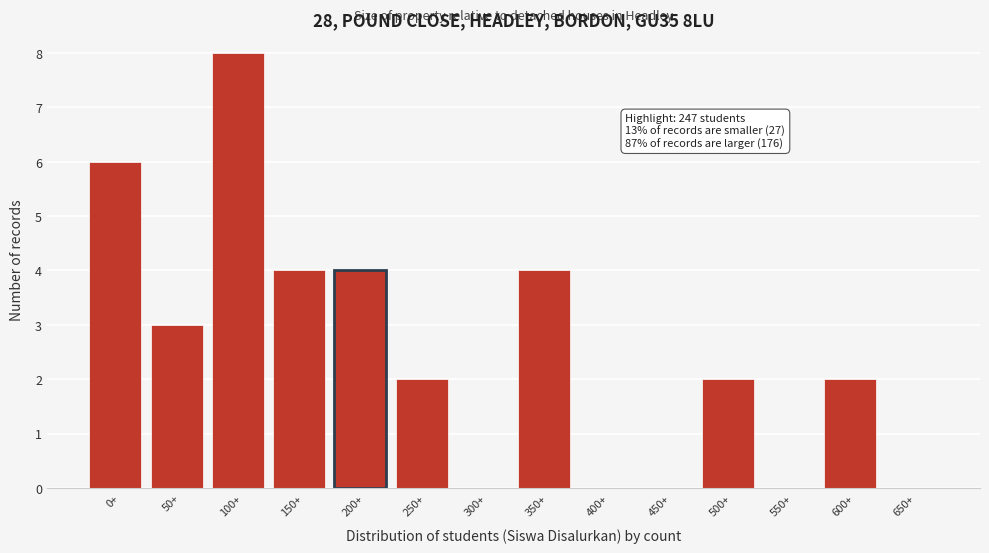

Reading left to right, what are all the values shown in this chart?

0+=6	50+=3	100+=8	150+=4	200+=4	250+=2	300+=0	350+=4	400+=0	450+=0	500+=2	550+=0	600+=2	650+=0